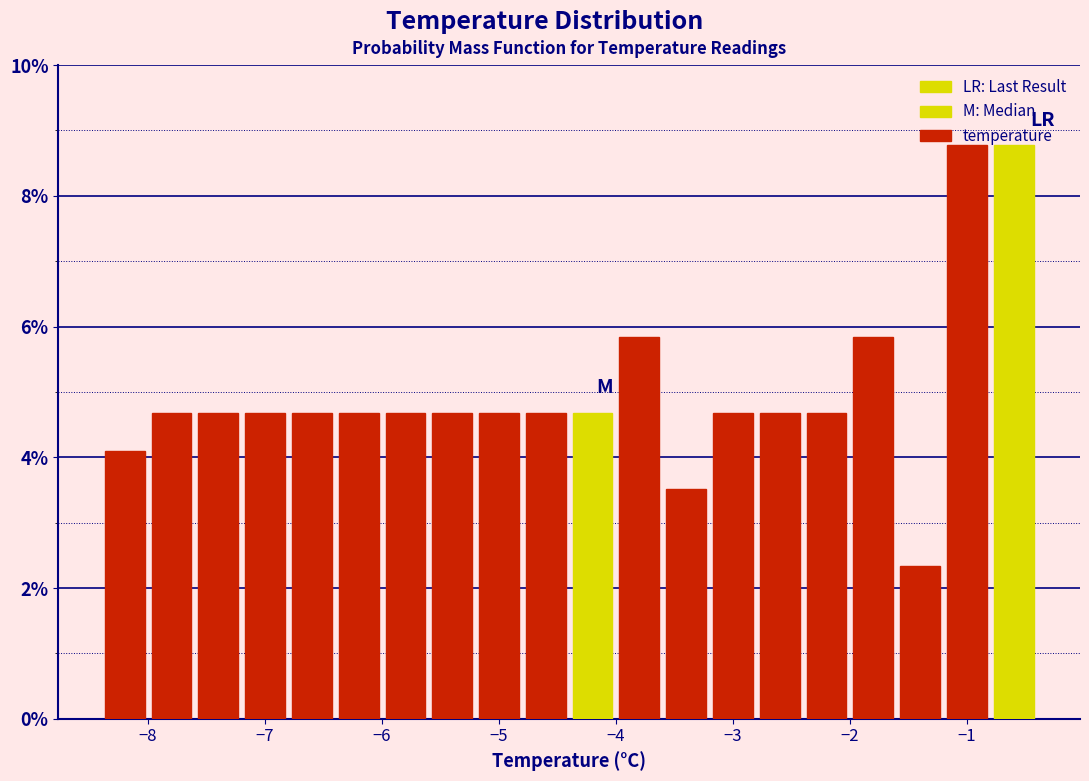

Reading left to right, list every bar in this chart as the range it spans on the x-axis followed by its height. The values are not printed on the chart, so give them approximately, as read against the axis.

-8.4 to -8.0: 4.0
-8.0 to -7.6: 4.6
-7.6 to -7.2: 4.6
-7.2 to -6.8: 4.6
-6.8 to -6.4: 4.6
-6.4 to -6.0: 4.6
-6.0 to -5.6: 4.6
-5.6 to -5.2: 4.6
-5.2 to -4.8: 4.6
-4.8 to -4.4: 4.6
-4.4 to -4.0: 4.6
-4.0 to -3.6: 5.8
-3.6 to -3.2: 3.6
-3.2 to -2.8: 4.6
-2.8 to -2.4: 4.6
-2.4 to -2.0: 4.6
-2.0 to -1.6: 5.8
-1.6 to -1.2: 2.4
-1.2 to -0.8: 8.8
-0.8 to -0.4: 8.8